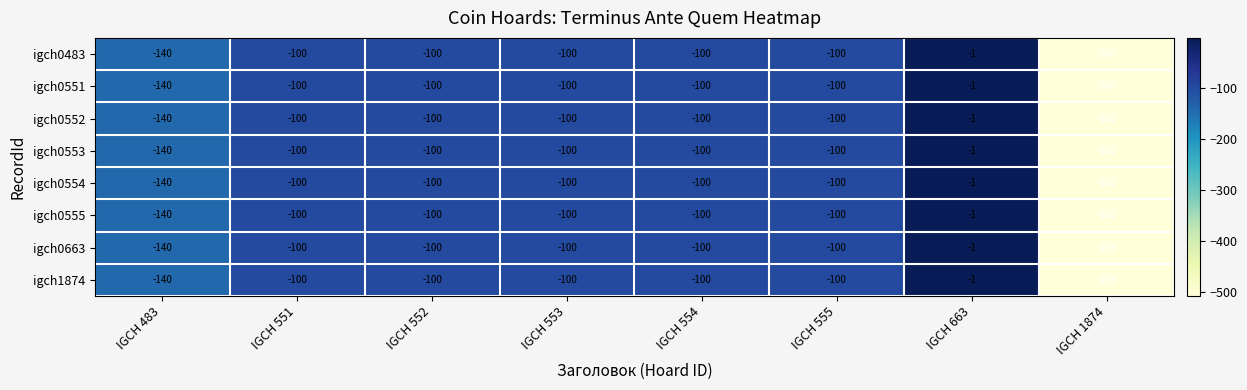

The value of igch1874 at IGCH 552 is -100. True or false?

True